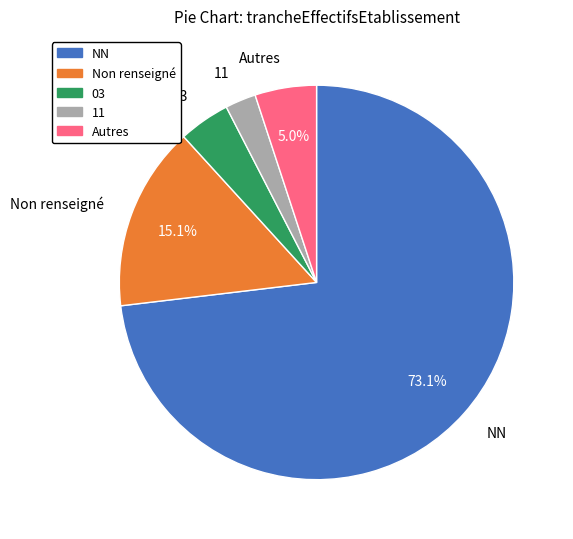

Which slice is the smallest?

11